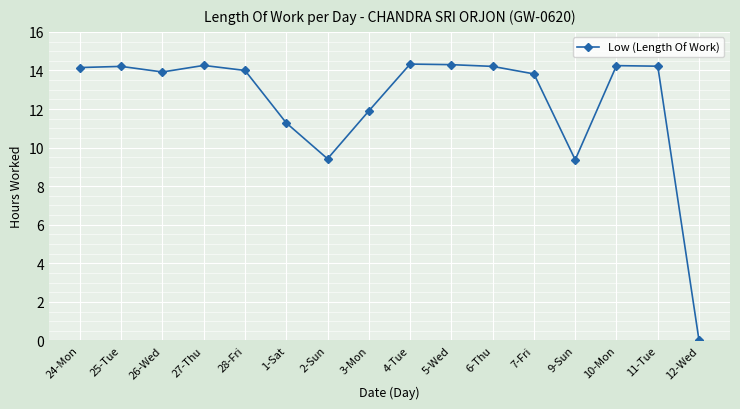

At which category does the chart reach its minimum across all series?

12-Wed